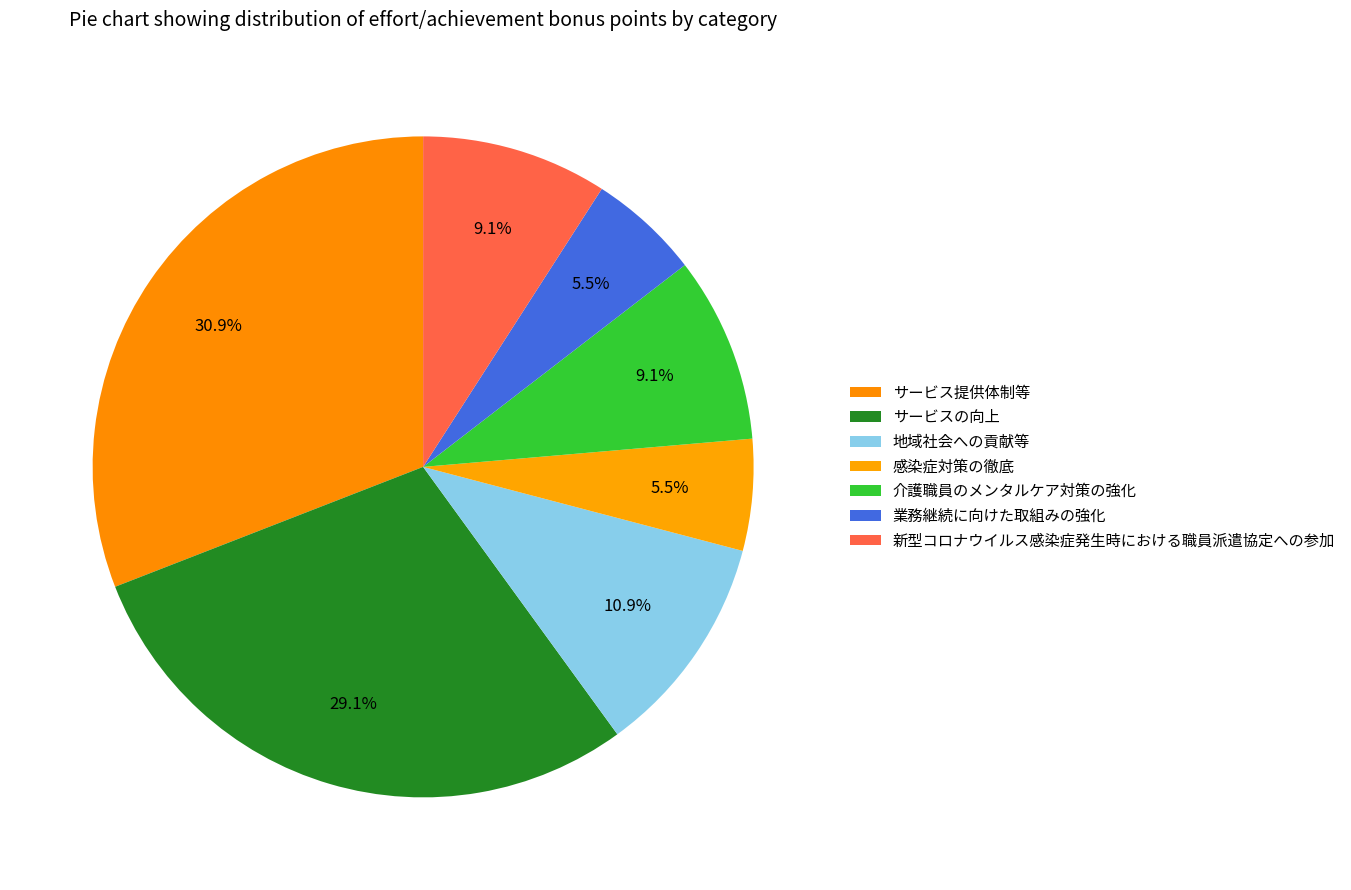

What percentage is NOT represented by 業務継続に向けた取組みの強化?

94.5%